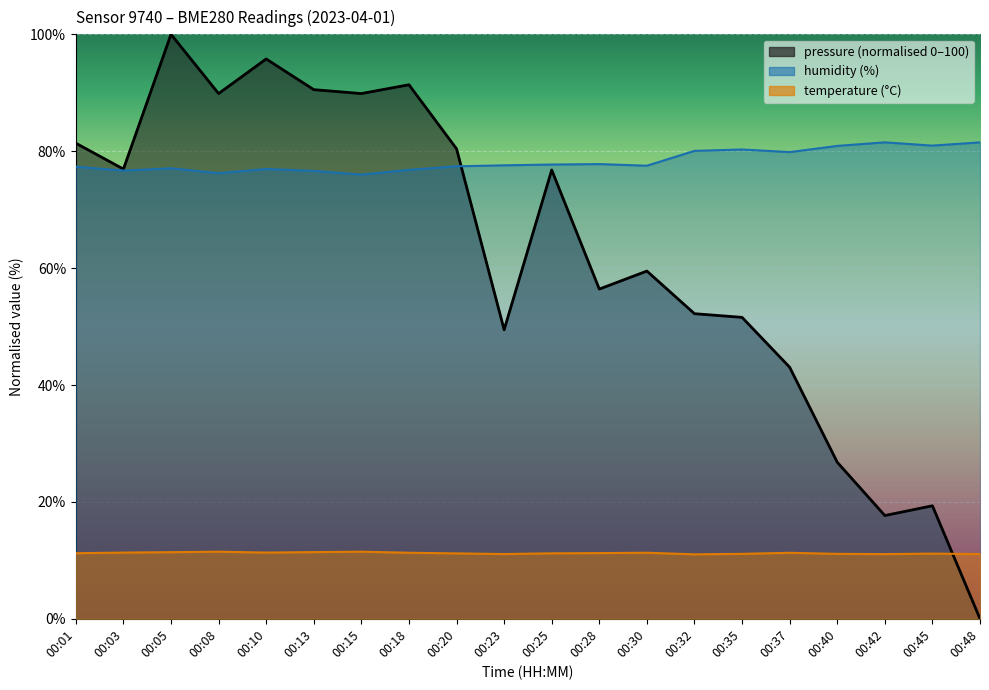

Where does the pressure series first go above 76?

00:01